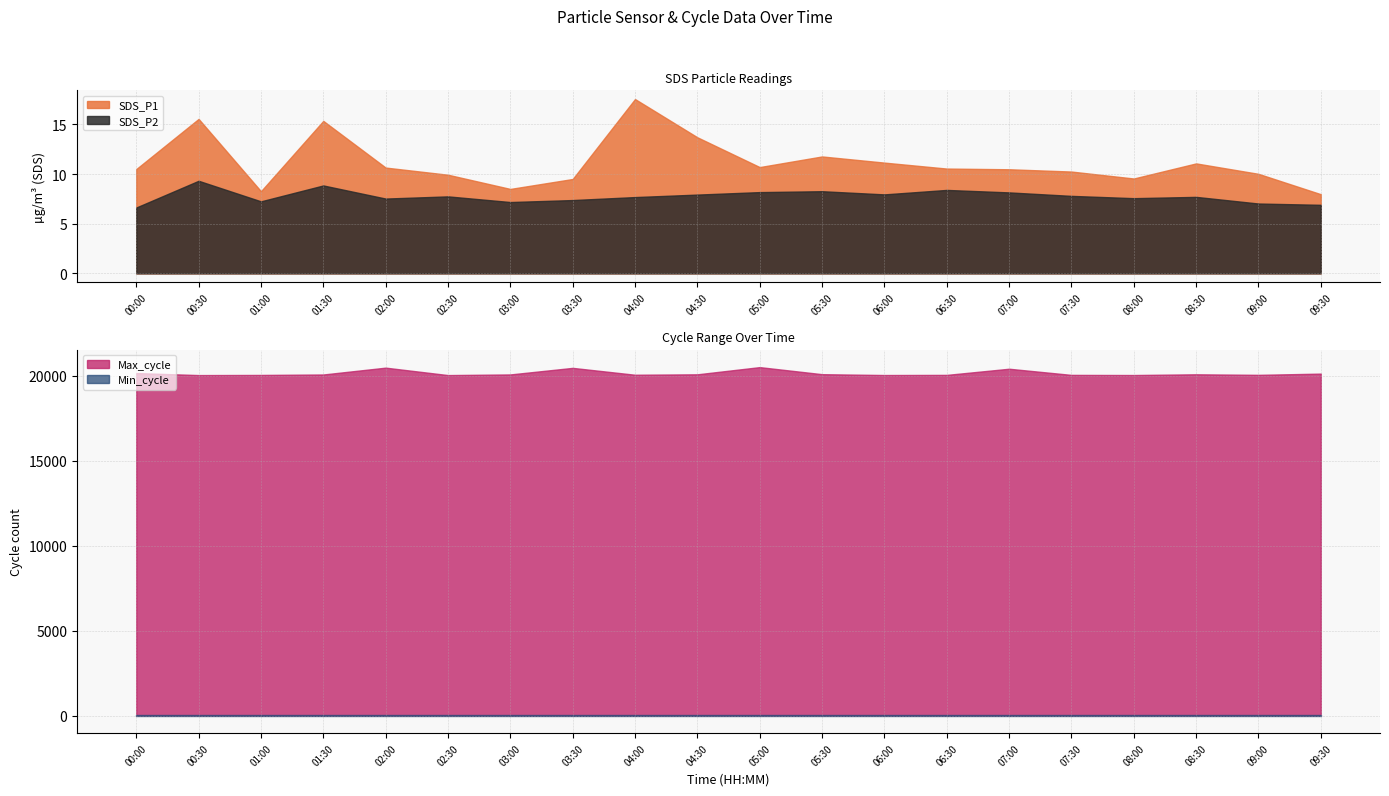

Rank the categories by Min_cycle value from lowest to highest.

00:00, 00:30, 01:00, 01:30, 02:00, 02:30, 03:00, 03:30, 04:00, 04:30, 05:00, 05:30, 06:00, 06:30, 07:00, 07:30, 08:00, 08:30, 09:00, 09:30